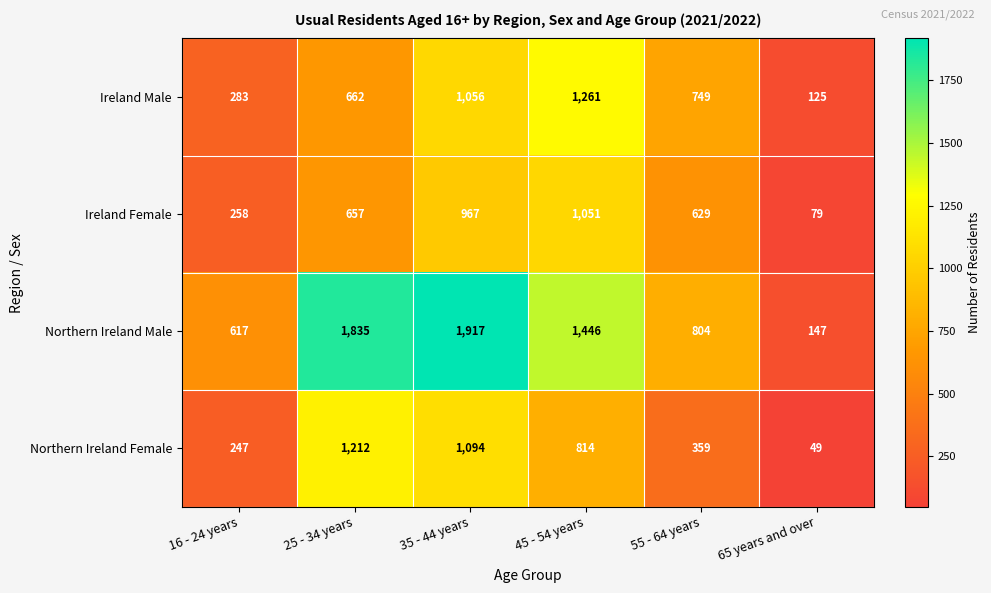

The value of Ireland Male at 65 years and over is 125. True or false?

True